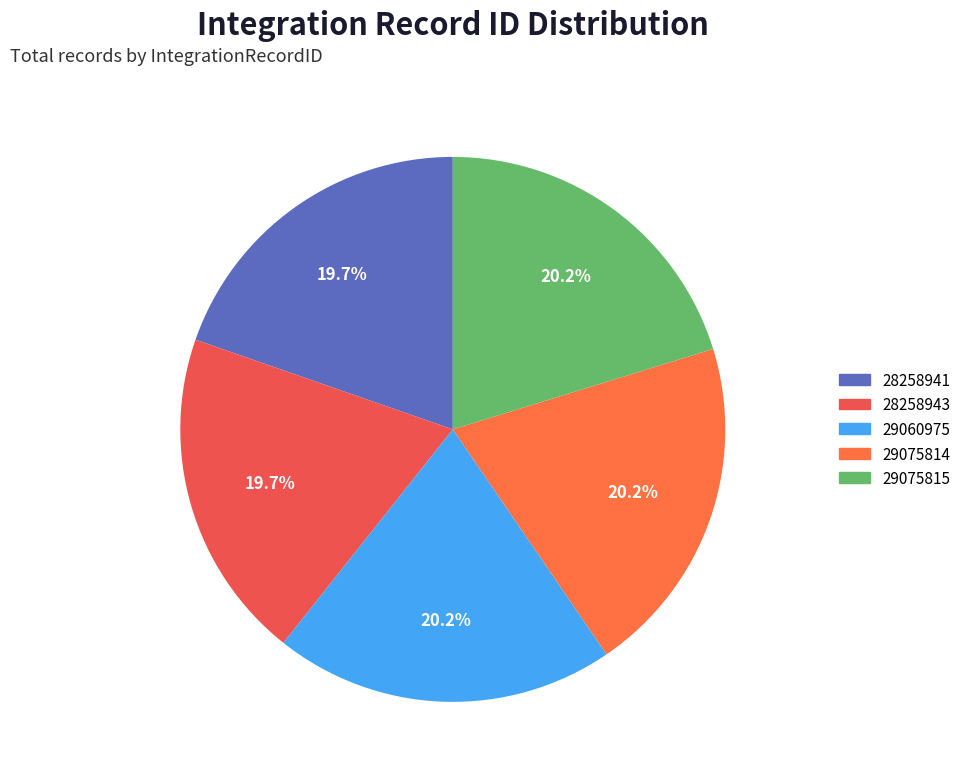

To the nearest percent, what percentage of the pie is 29060975?

20%